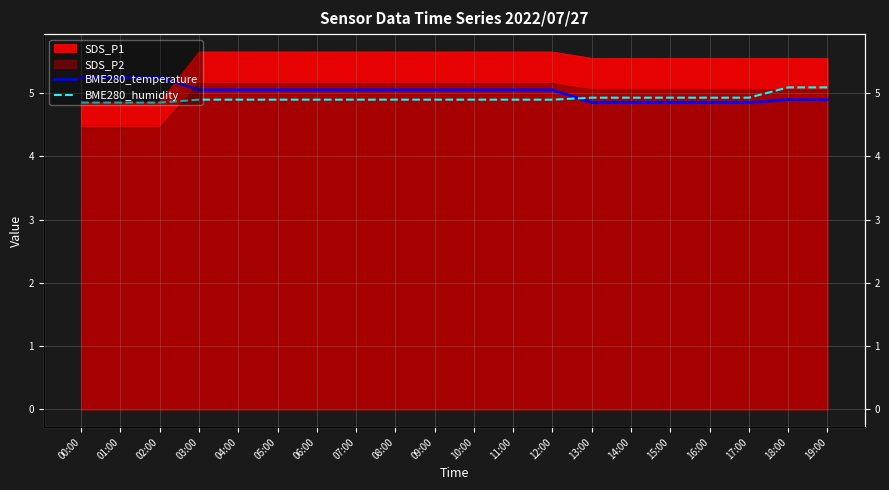

What is the difference between the maximum and minimum values in the BME280_humidity series?

0.2